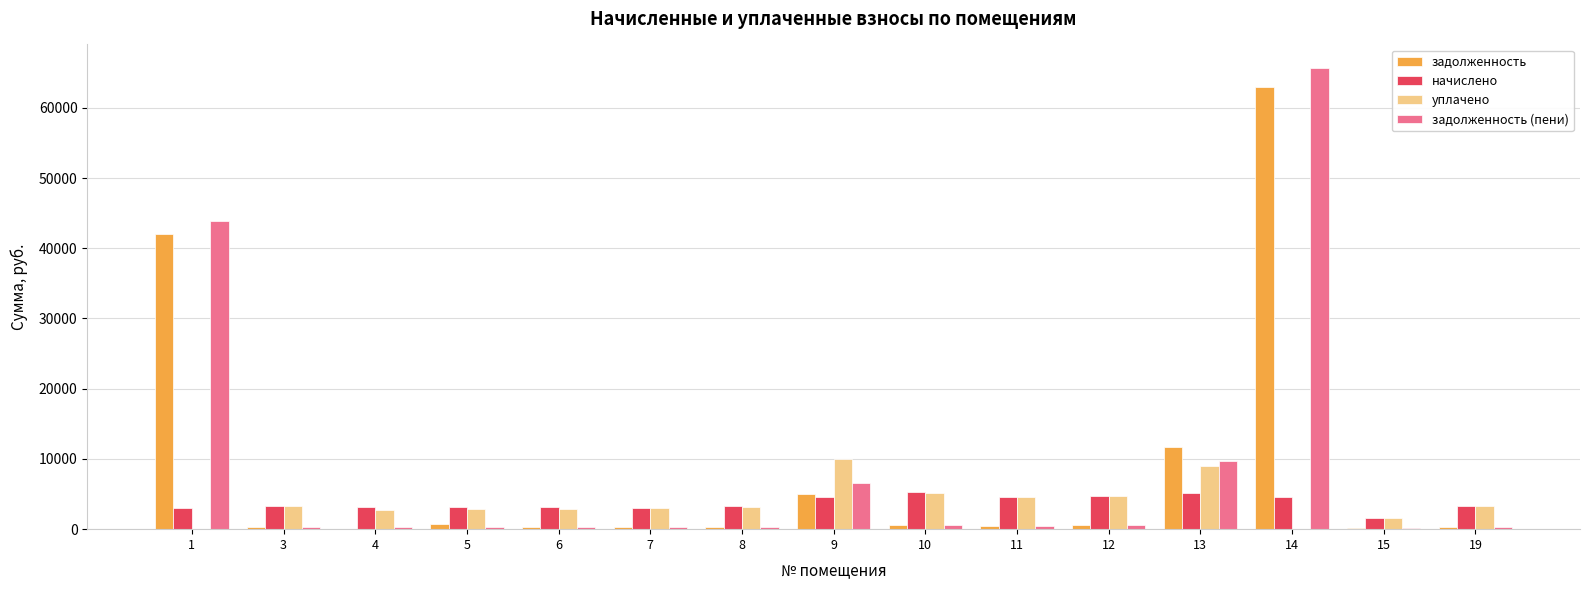

Is the value of задолженность at 6 greater than the value of задолженность (пени) at 13?

No